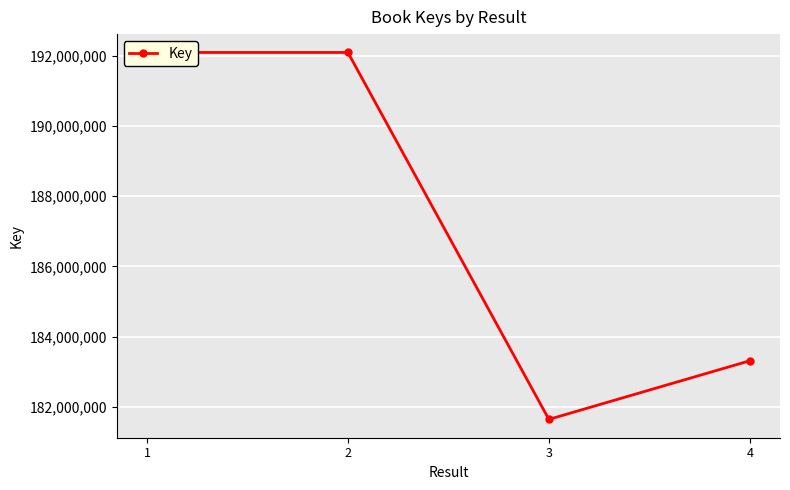

What is the change in value from 2 to 4?

-8784718